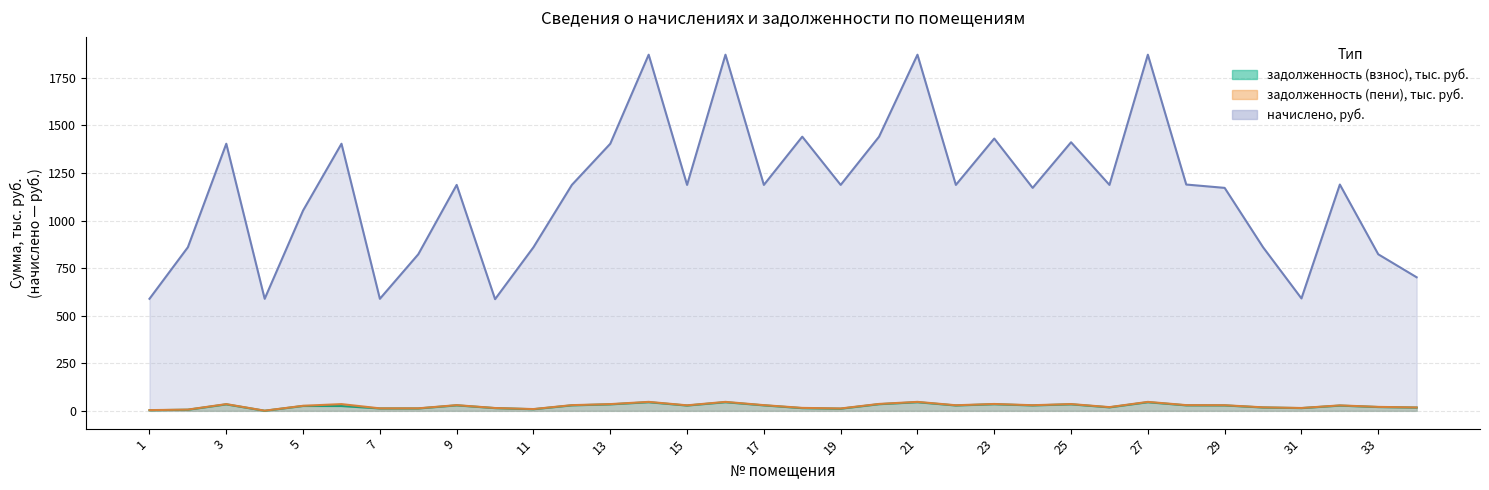

How many values in the задолженность (пени) series are below 29?

17